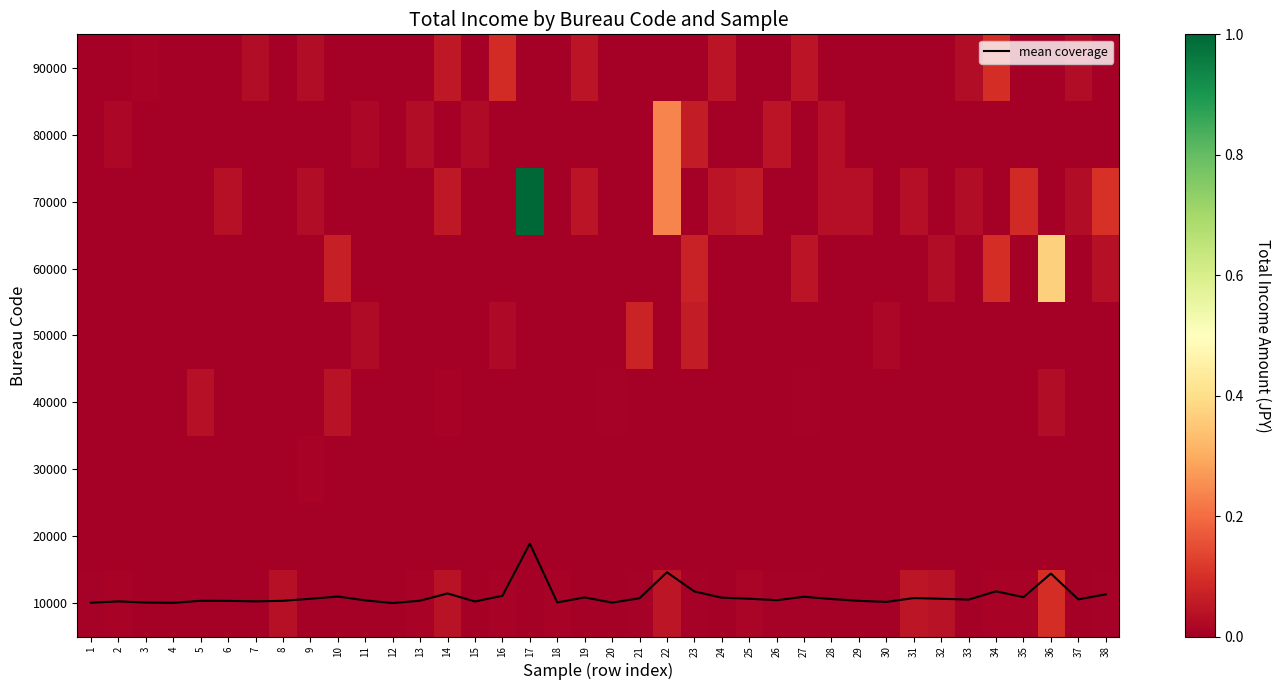

Between 35 and 4, which is larger?

35